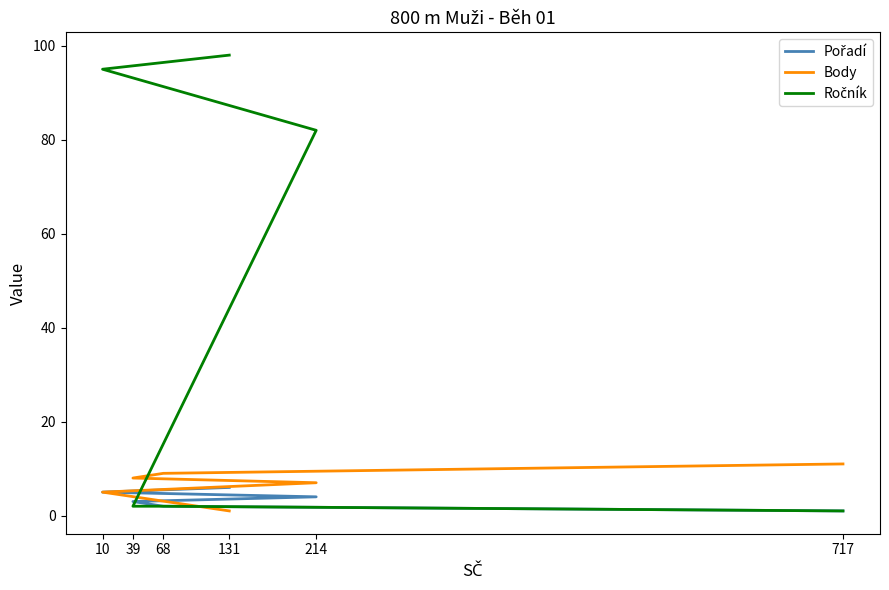

At 717, list the series in order from largest to smallest.

Body, Pořadí, Ročník